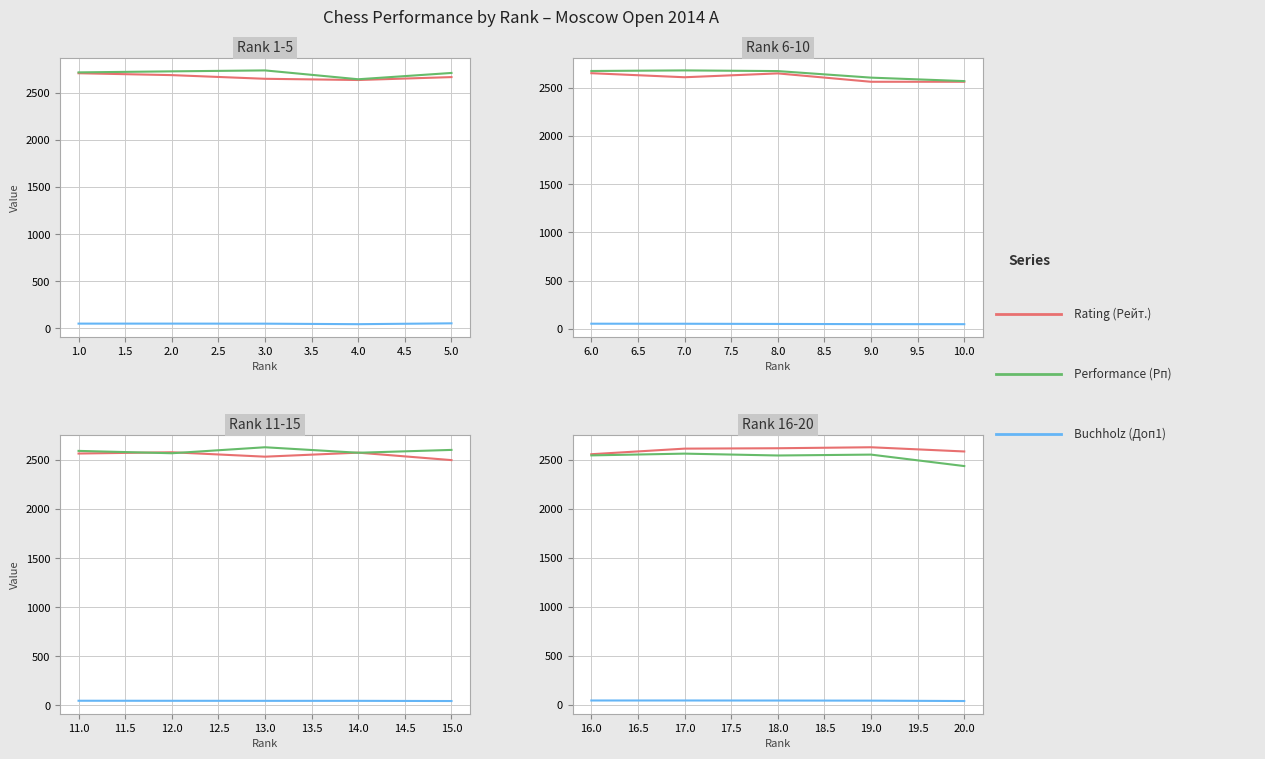

What is the value of the Performance (Рп) point at the 4th from the left?

2552.0